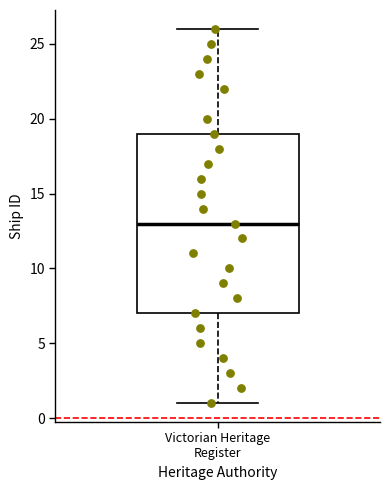

Where is the upper edge of the box for Victorian Heritage Register on the y-axis? The values are not printed on the chart, so give them approximately, as read against the axis.

19